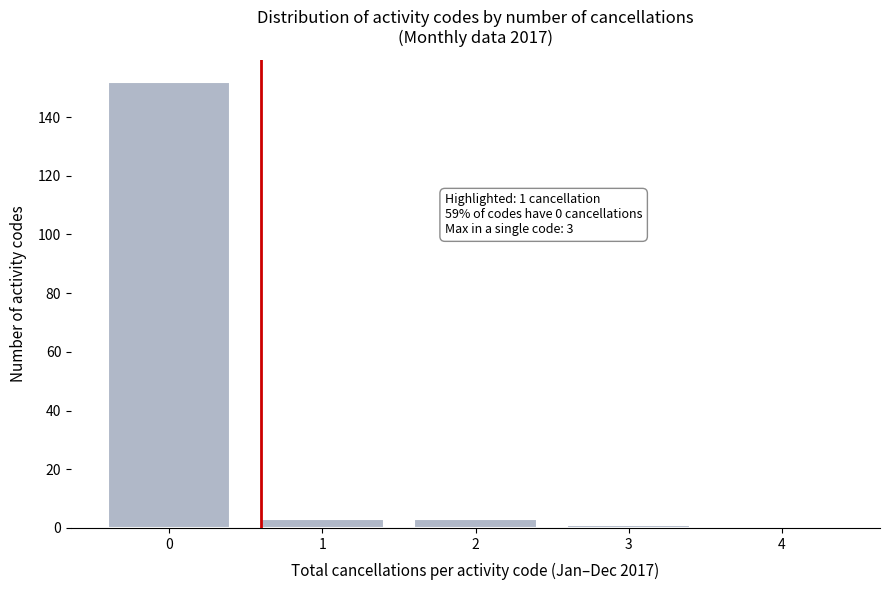

Reading left to right, transcribe all the data shown in this chart.

0=152	1=3	2=3	3=1	4=0